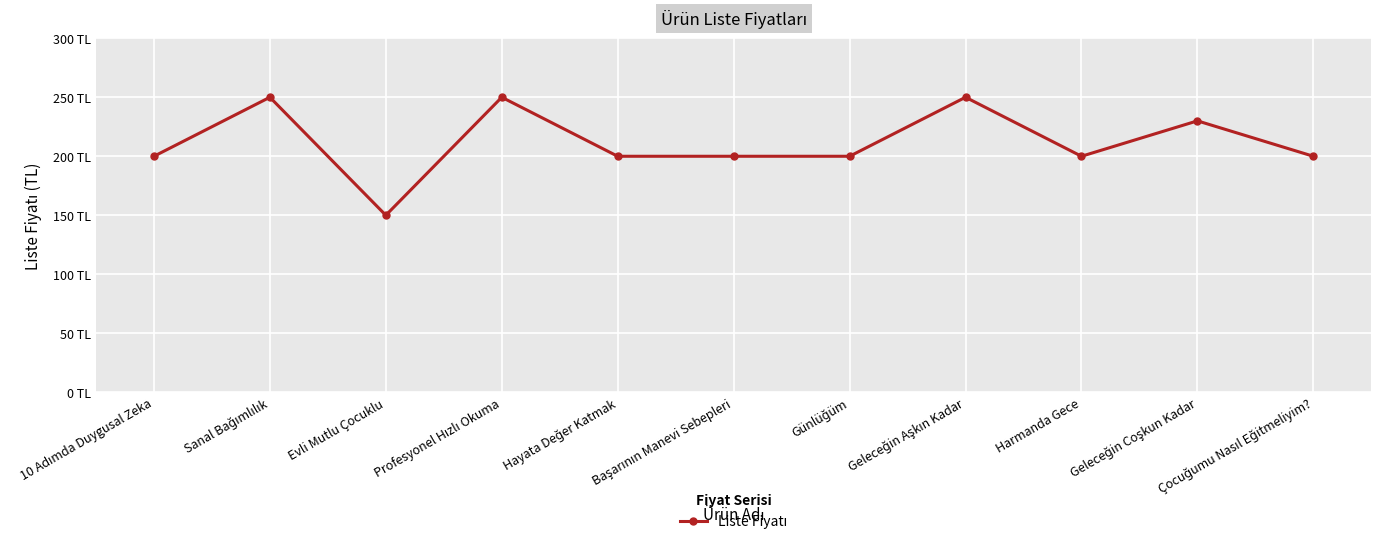

Does the chart have visible grid lines?

Yes